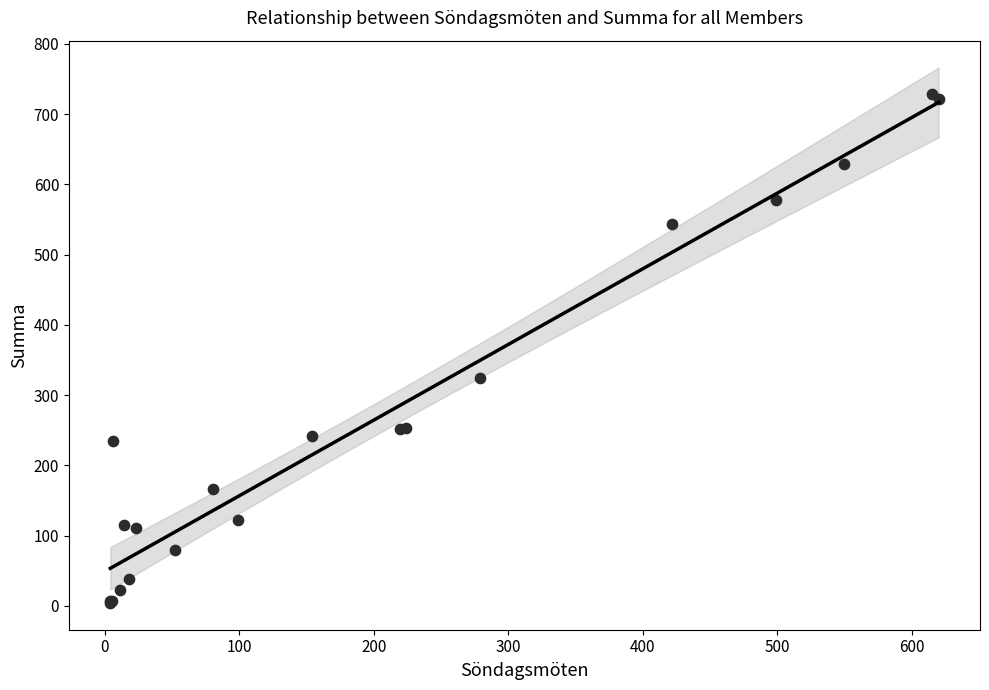

What Y value in the scatter plot is closest to 366?

324.3